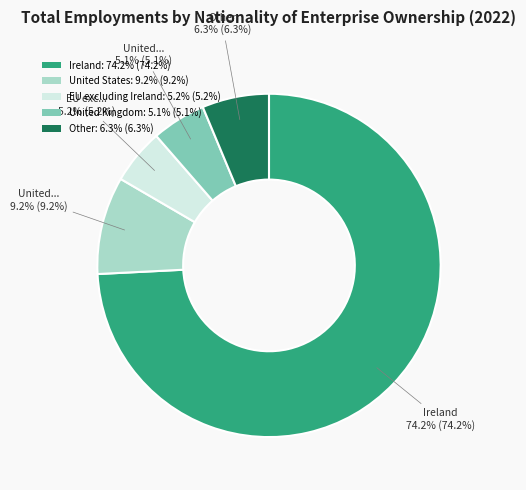

What percentage is the Ireland slice, to the nearest percent?

74%